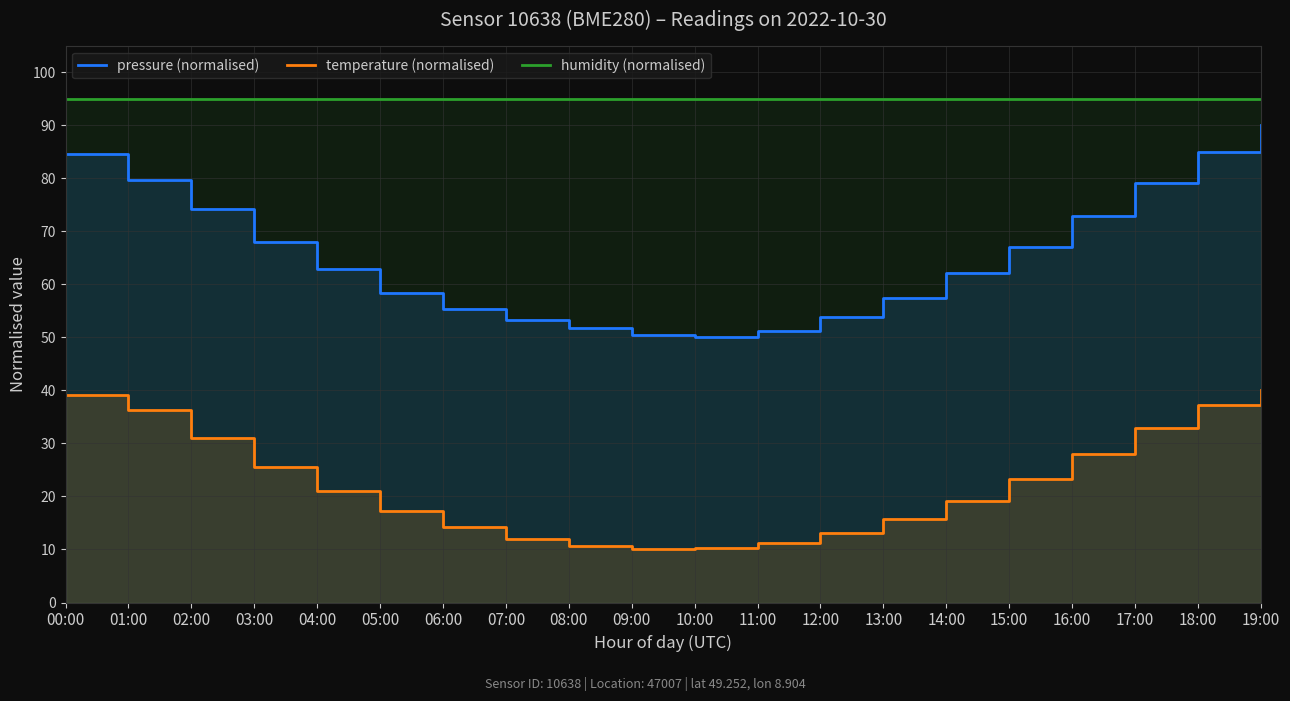

What is the difference between the highest and lowest values at 17:00?

62.1